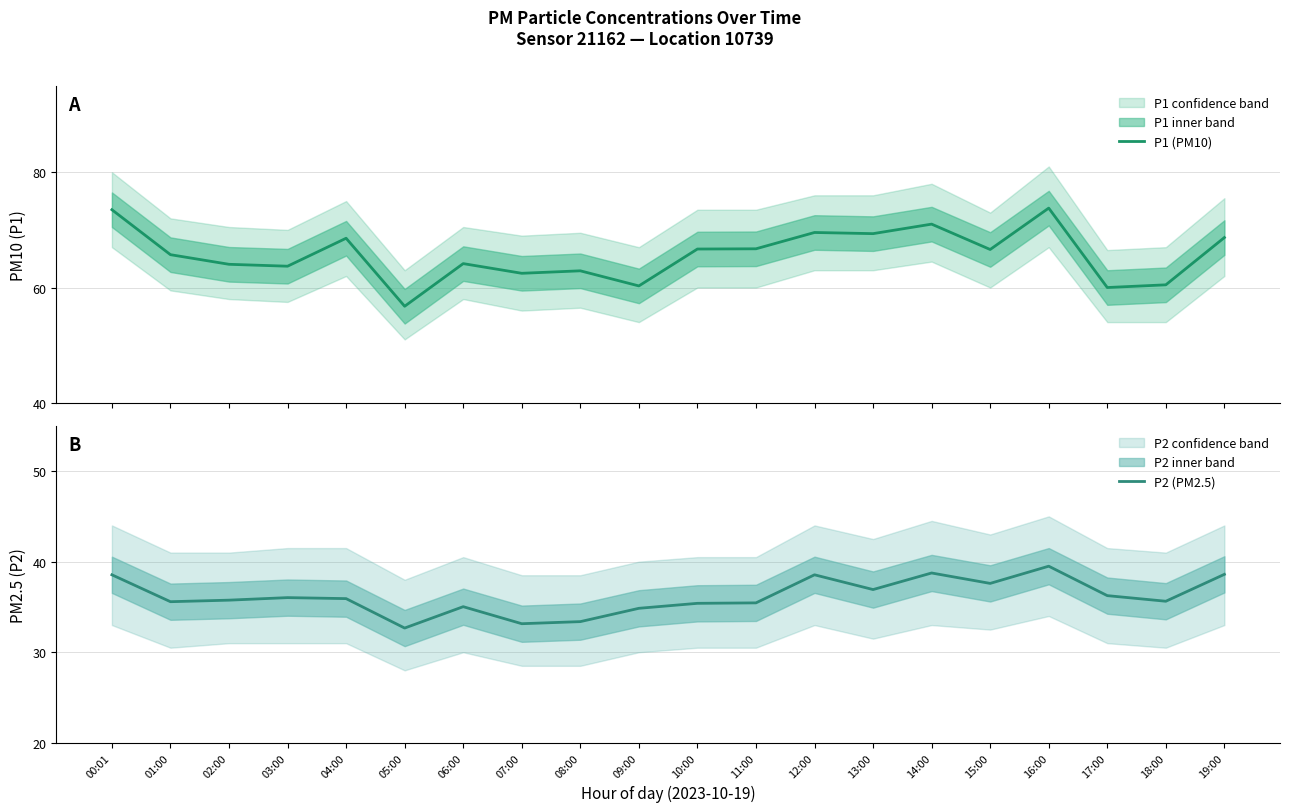

At which category does the chart reach its peak across all series?

16:00